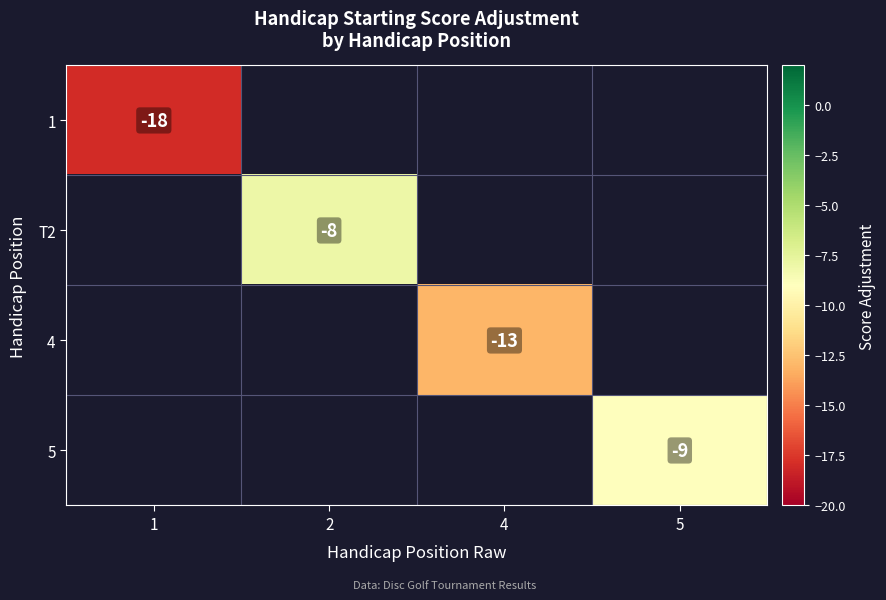

True or false: 1 has a value of -7 at 1.

False